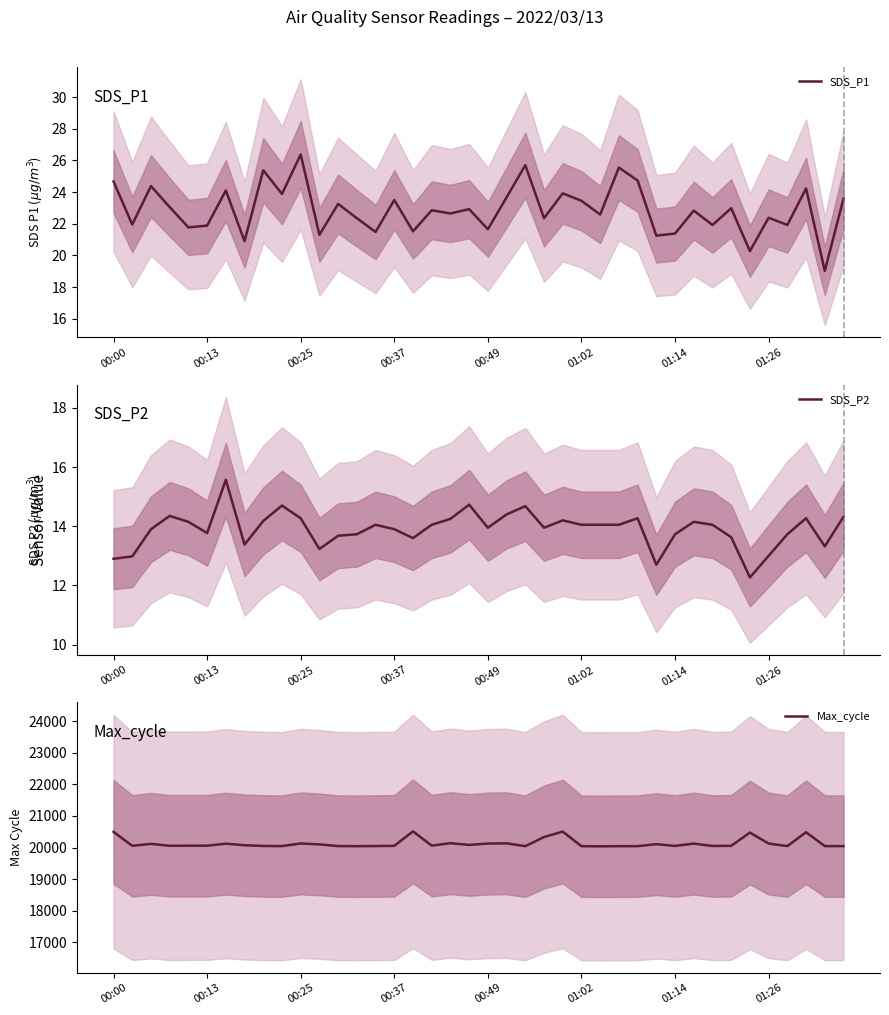

At how many categories does at least one series exceed 6724?

40